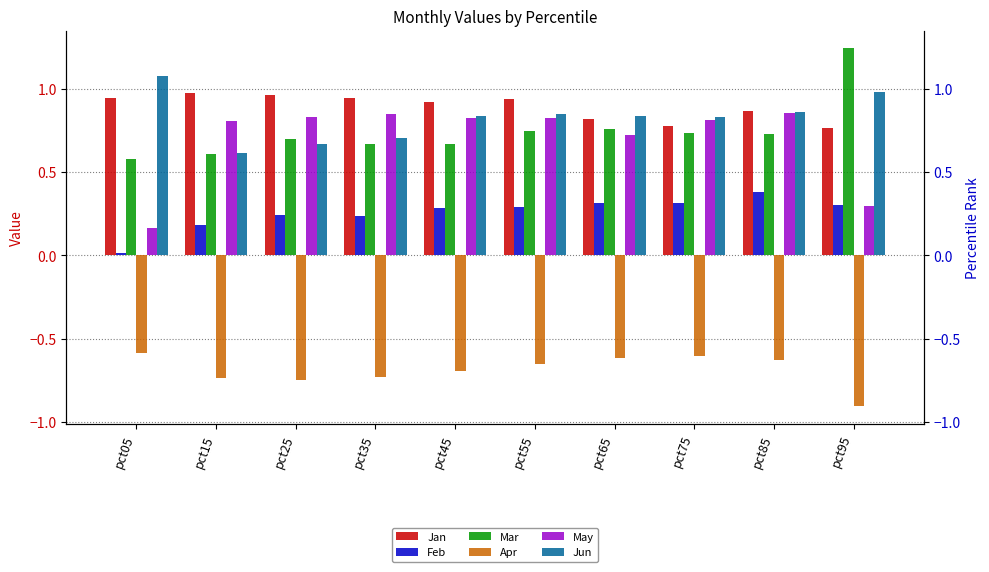

Reading left to right, what are all the values shown in this chart?

Jan: 0.9	1.0	1.0	0.9	0.9	0.9	0.8	0.8	0.9	0.8
Feb: 0.0	0.2	0.2	0.2	0.3	0.3	0.3	0.3	0.4	0.3
Mar: 0.6	0.6	0.7	0.7	0.7	0.7	0.8	0.7	0.7	1.2
Apr: -0.6	-0.7	-0.7	-0.7	-0.7	-0.7	-0.6	-0.6	-0.6	-0.9
May: 0.2	0.8	0.8	0.8	0.8	0.8	0.7	0.8	0.9	0.3
Jun: 1.1	0.6	0.7	0.7	0.8	0.9	0.8	0.8	0.9	1.0